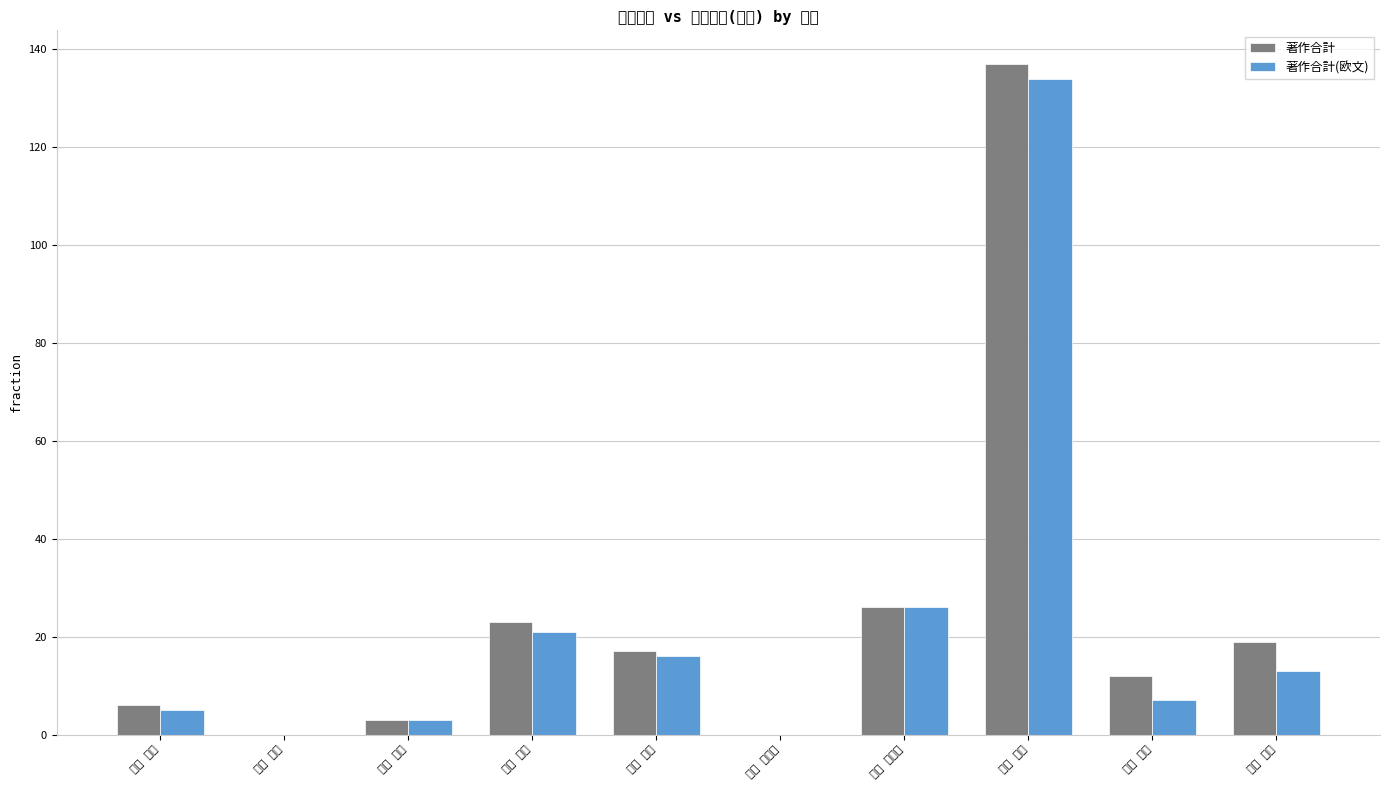

What is the label of the 8th bar from the right?

大友 真姫